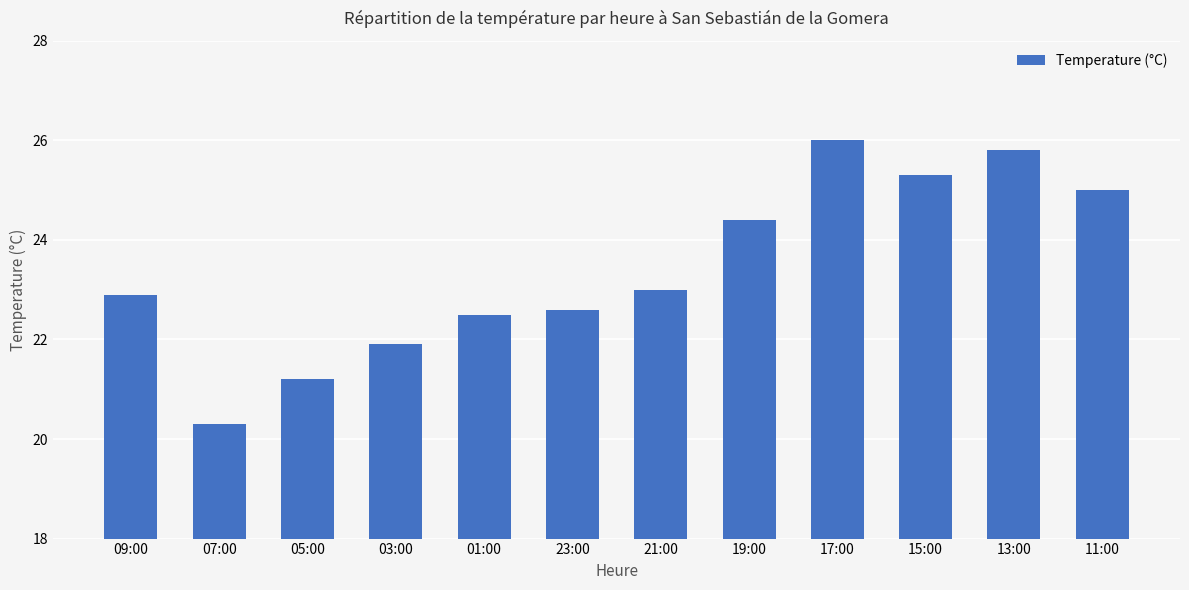

What is the value of the 1st bar from the left?

22.9